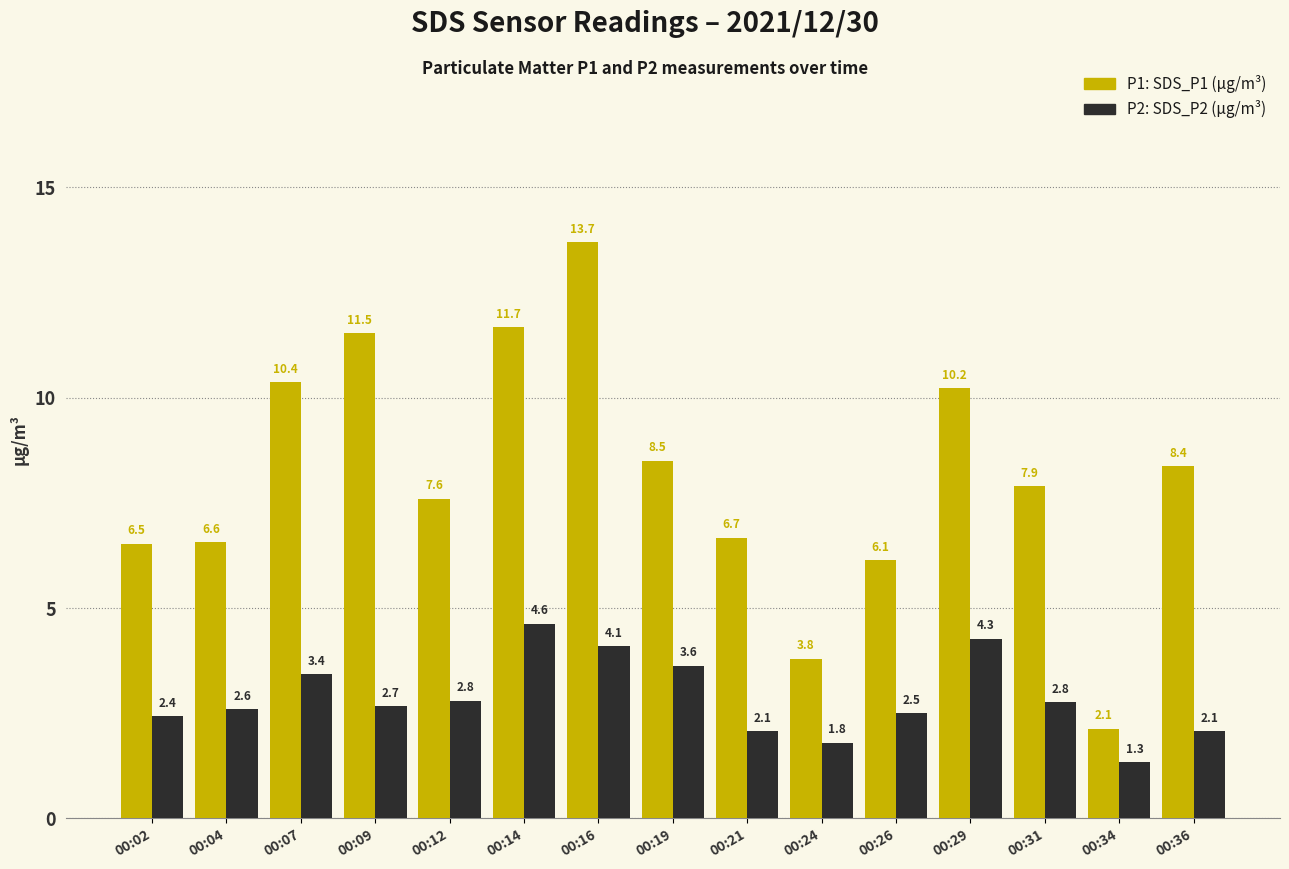

What is the difference between the highest and lowest values at 00:02?

4.1